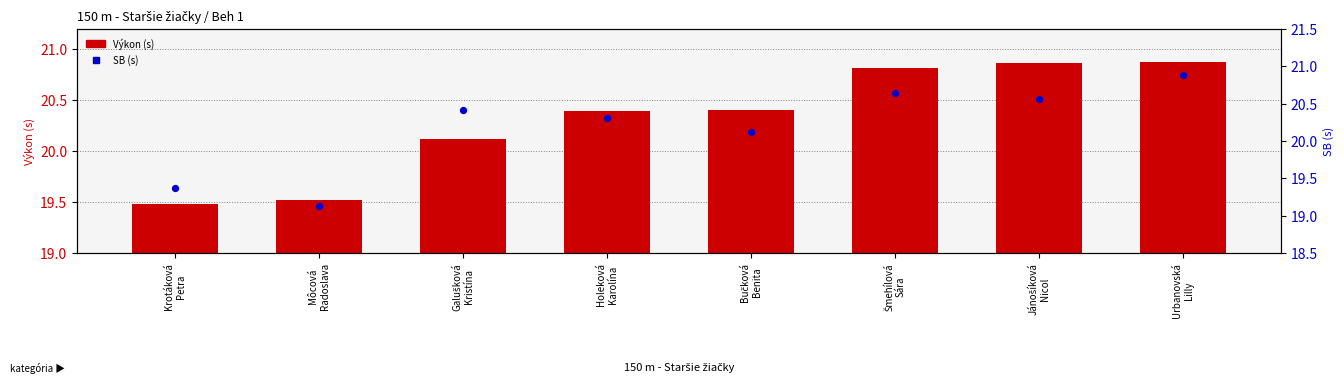

What is the total value across all series at Krotáková
Petra?

38.9